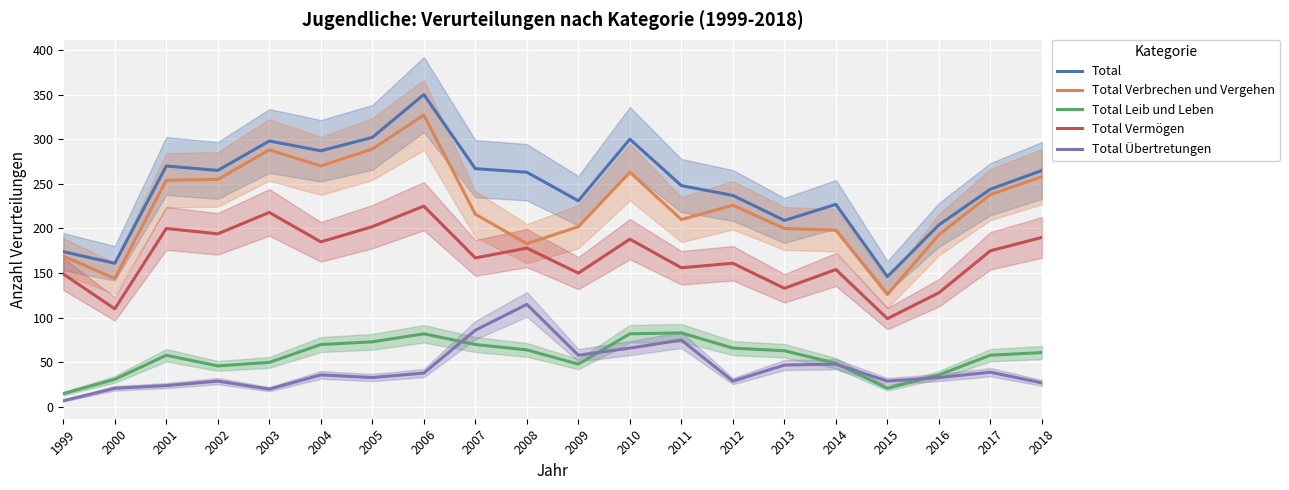

Rank the series at 2018 from highest to lowest value.

Total, Total Verbrechen und Vergehen, Total Vermögen, Total Leib und Leben, Total Übertretungen